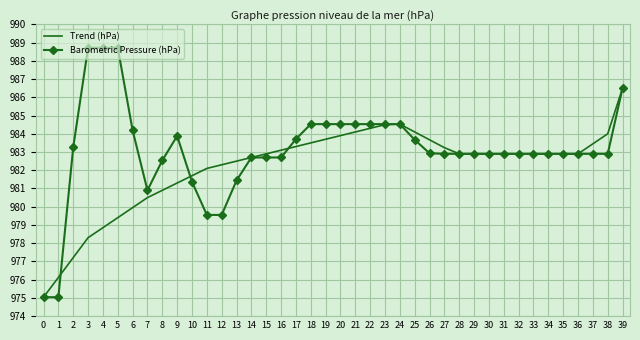

Between 6 and 12, which series saw the biggest shift?

Barometric Pressure (hPa)